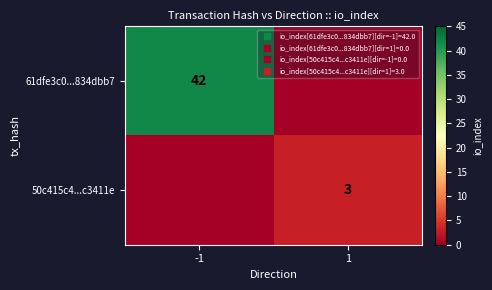

Between -1 and 1, which series saw the biggest shift?

61dfe3c0...834dbb7